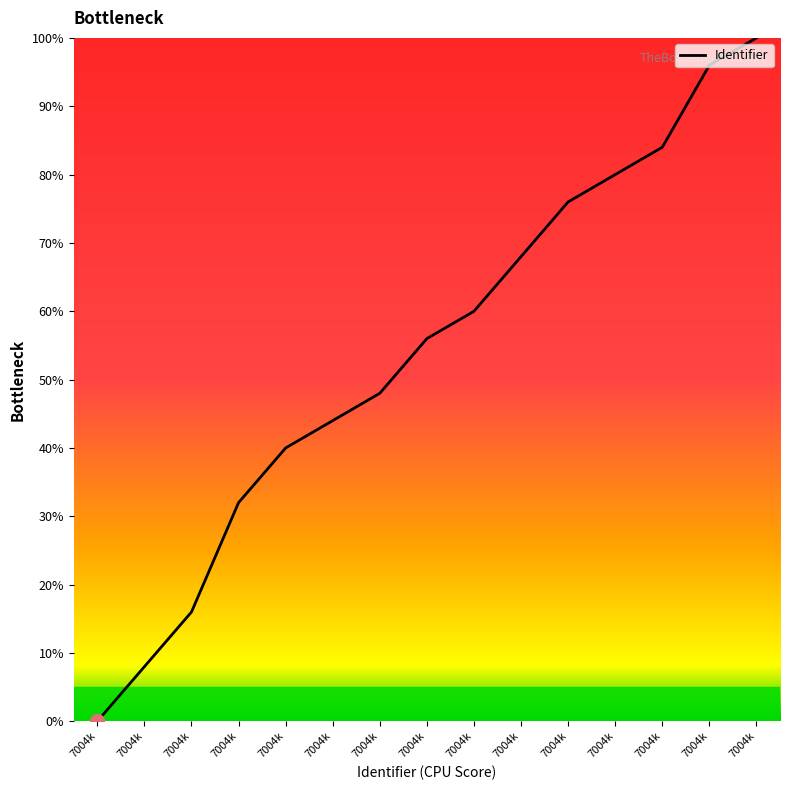

How many lines are shown in the chart?

1